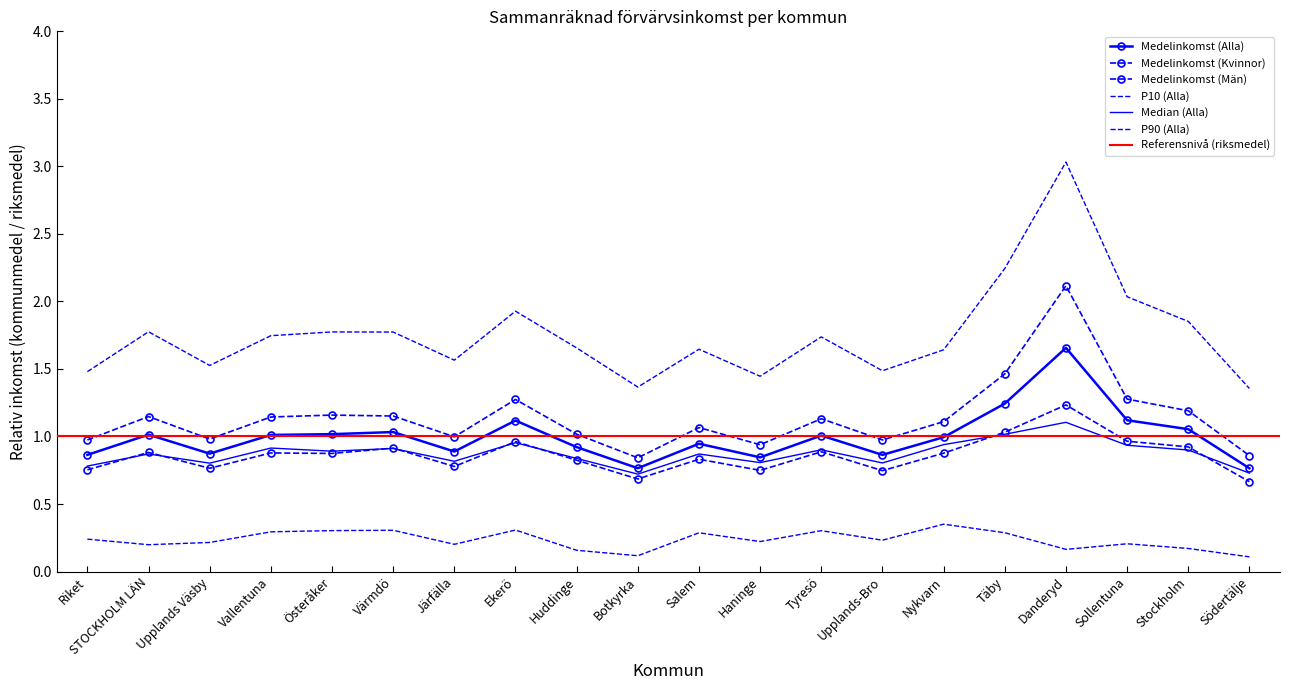

Which series has the largest total across all categories?

P90 (Alla)